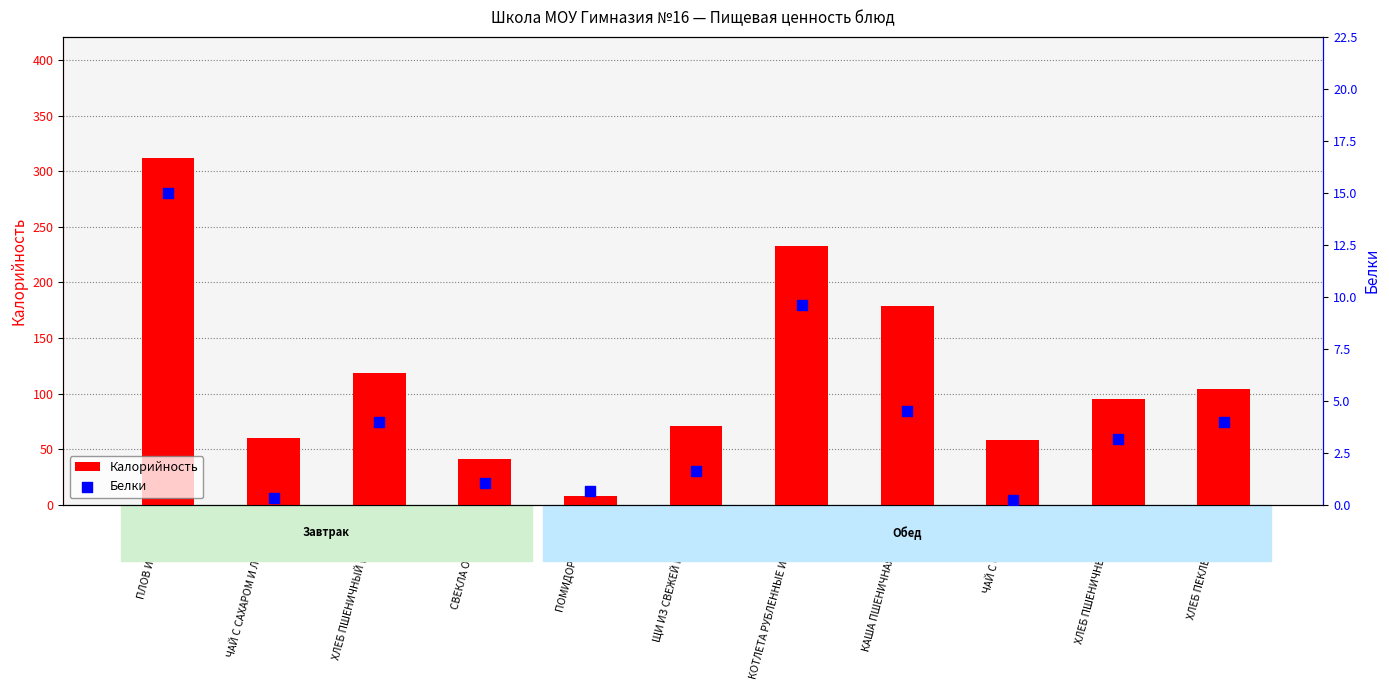

What is the total value across all series at ЧАЙ С САХАРОМ И ЛИМОНОМ?

60.3